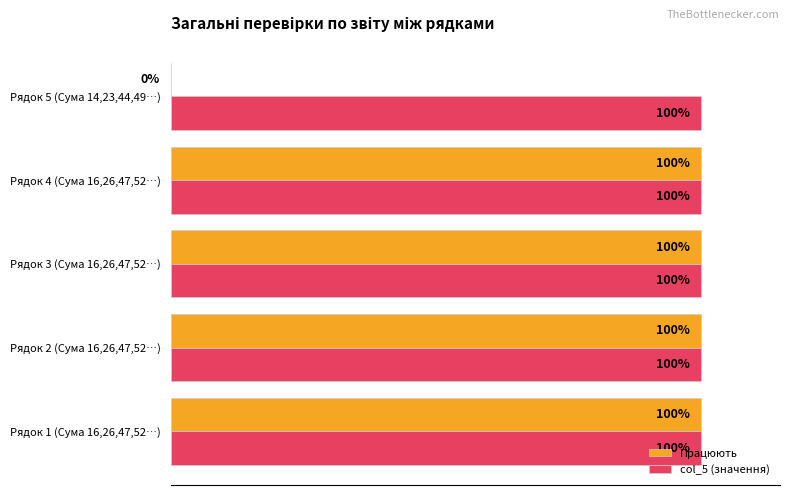

Which series has the largest total across all categories?

col_5 (значення)